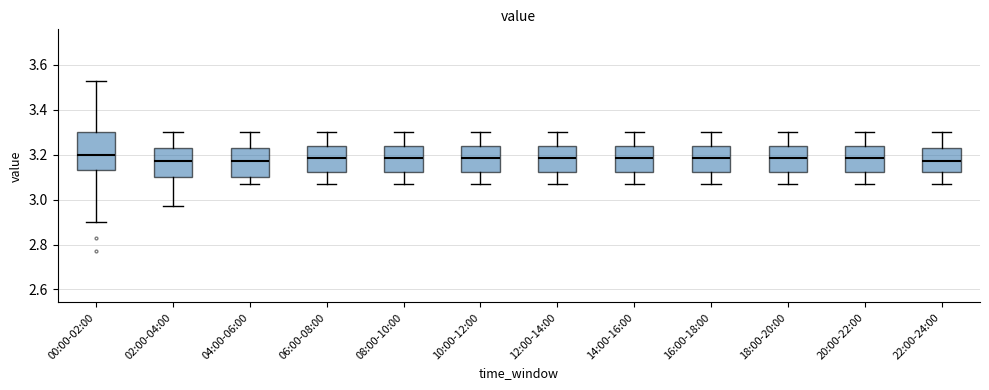

Reading left to right, transcribe this box plot: for each box, give where its median line is, the range the box spans, and where its two whiskers end, as read against the y-axis. The values are not printed on the chart, so give them approximately, as read against the axis.

00:00-02:00: median 3.20, box 3.14 to 3.30, whiskers 2.90 to 3.54
02:00-04:00: median 3.18, box 3.10 to 3.24, whiskers 2.98 to 3.30
04:00-06:00: median 3.18, box 3.10 to 3.24, whiskers 3.08 to 3.30
06:00-08:00: median 3.18, box 3.12 to 3.24, whiskers 3.08 to 3.30
08:00-10:00: median 3.18, box 3.12 to 3.24, whiskers 3.08 to 3.30
10:00-12:00: median 3.18, box 3.12 to 3.24, whiskers 3.08 to 3.30
12:00-14:00: median 3.18, box 3.12 to 3.24, whiskers 3.08 to 3.30
14:00-16:00: median 3.18, box 3.12 to 3.24, whiskers 3.08 to 3.30
16:00-18:00: median 3.18, box 3.12 to 3.24, whiskers 3.08 to 3.30
18:00-20:00: median 3.18, box 3.12 to 3.24, whiskers 3.08 to 3.30
20:00-22:00: median 3.18, box 3.12 to 3.24, whiskers 3.08 to 3.30
22:00-24:00: median 3.18, box 3.12 to 3.24, whiskers 3.08 to 3.30